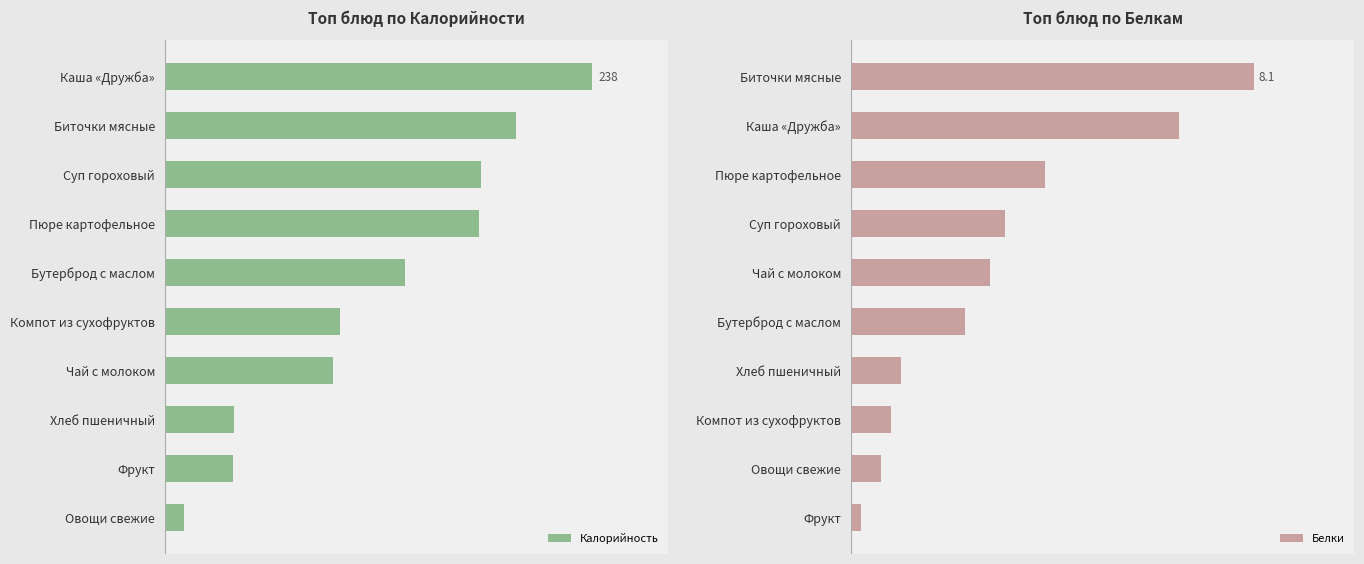

What is the minimum value shown in the chart?

0.2